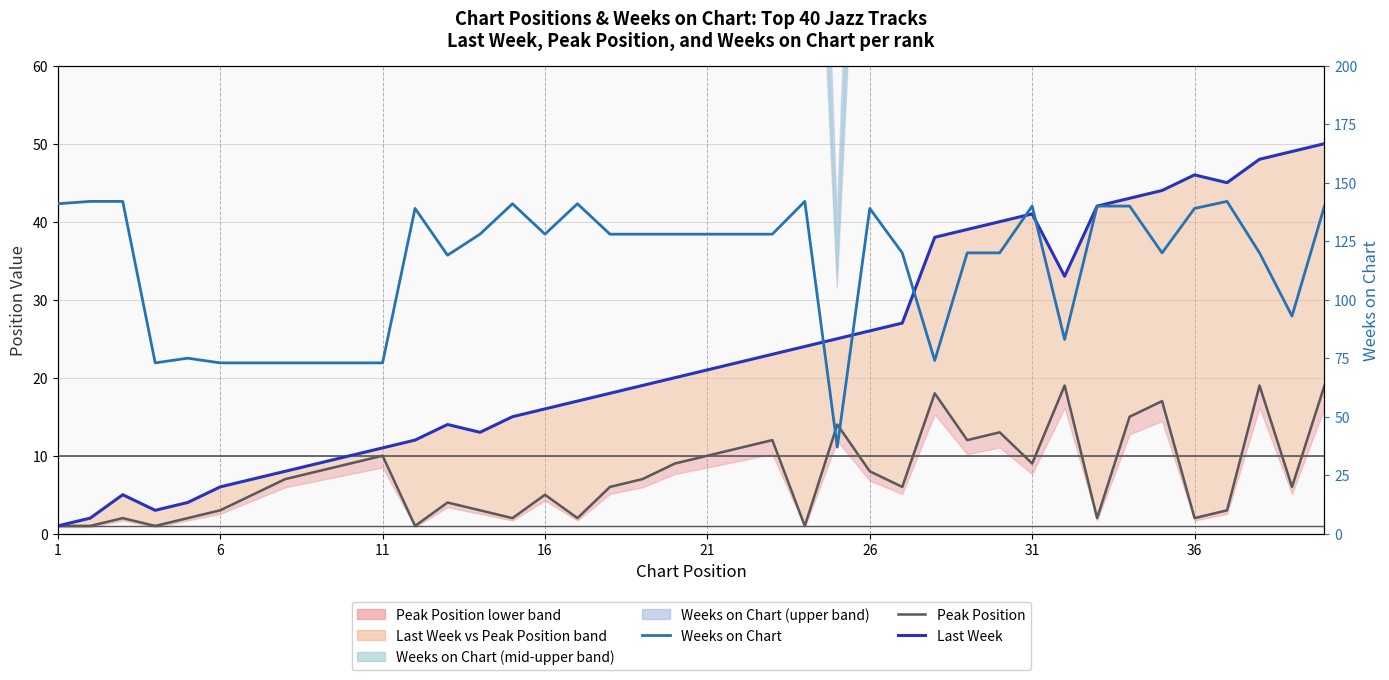

What is the difference between the second highest and minimum values in the Peak Position series?

18